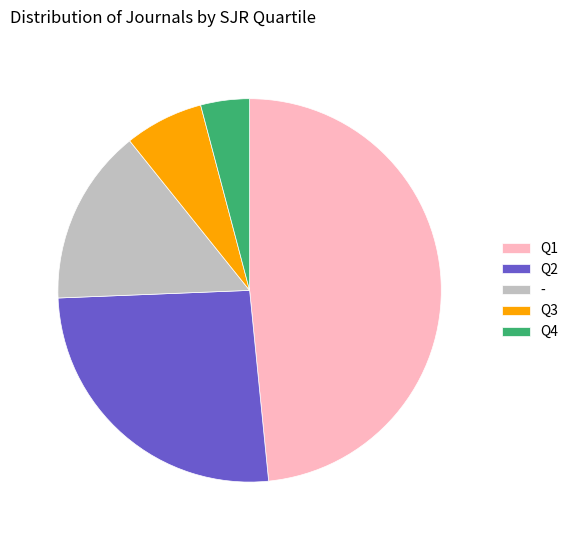

What is the ratio of the value at Q2 to the value at Q4?

6.3